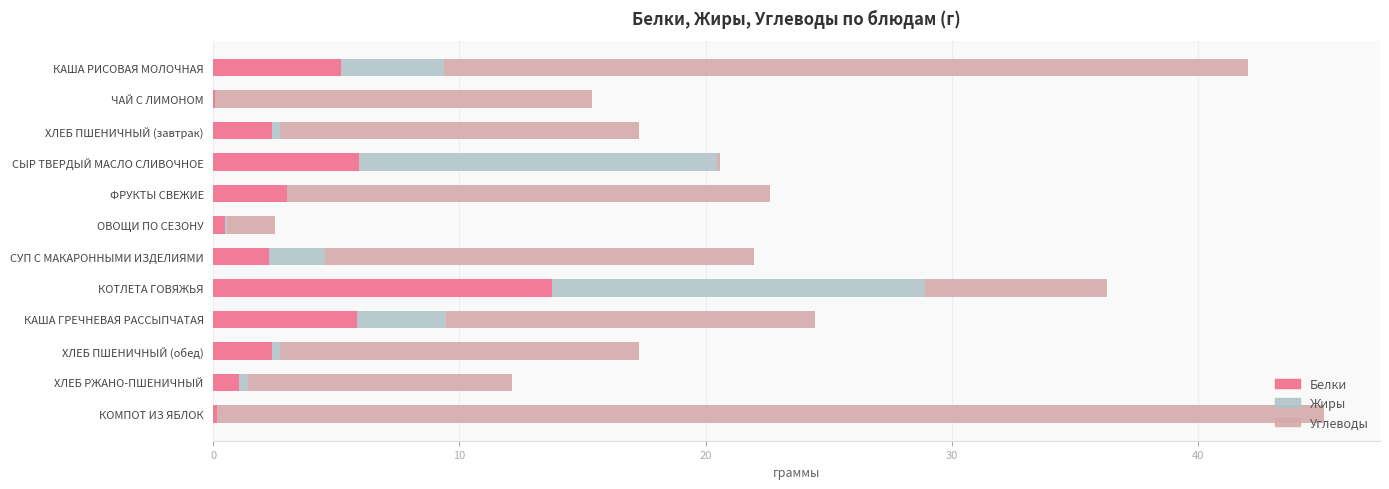

At which category is the sum across all series the highest?

КОМПОТ ИЗ ЯБЛОК